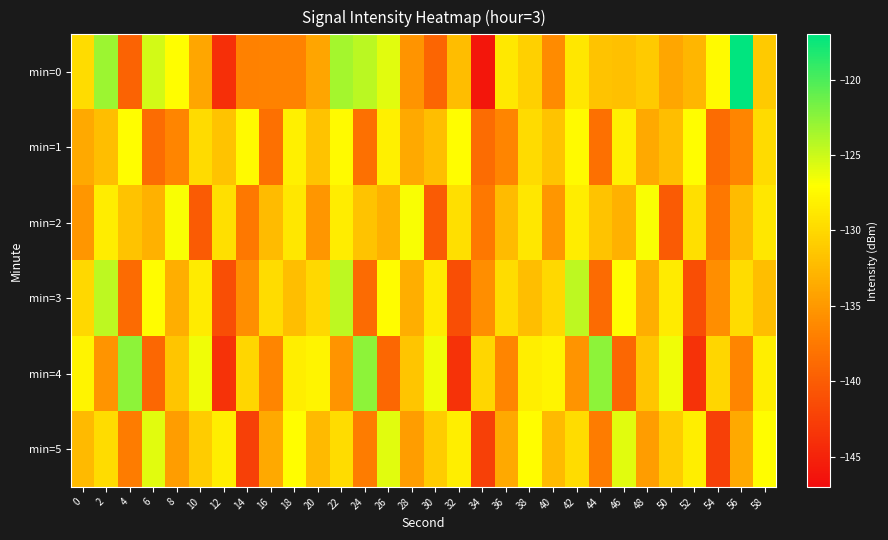

Which series has the largest total across all categories?

min=0